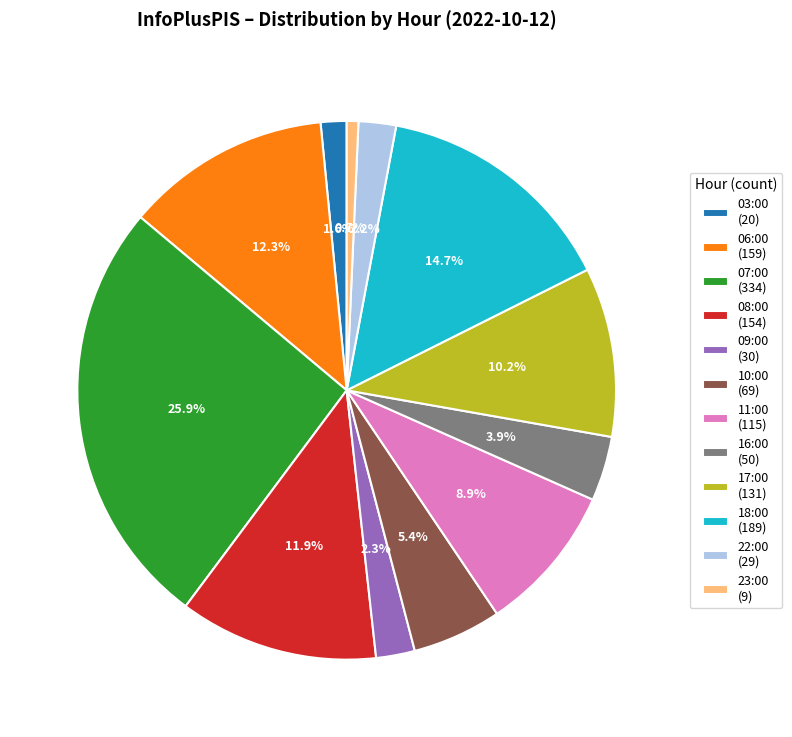

Between 16:00 (50) and 11:00 (115), which is larger?

11:00 (115)